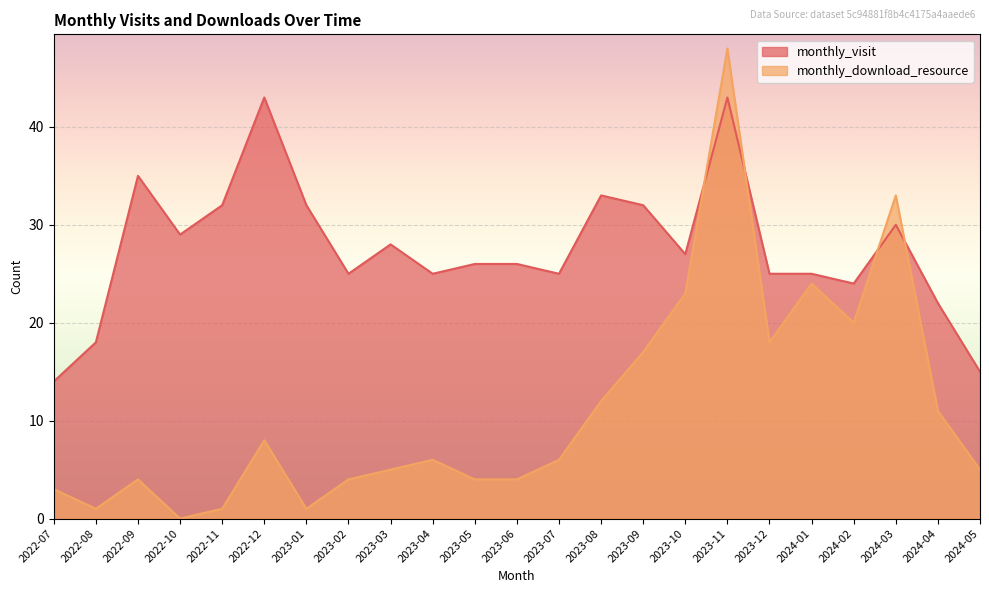

List the series in order of their peak value, highest first.

monthly_download_resource, monthly_visit